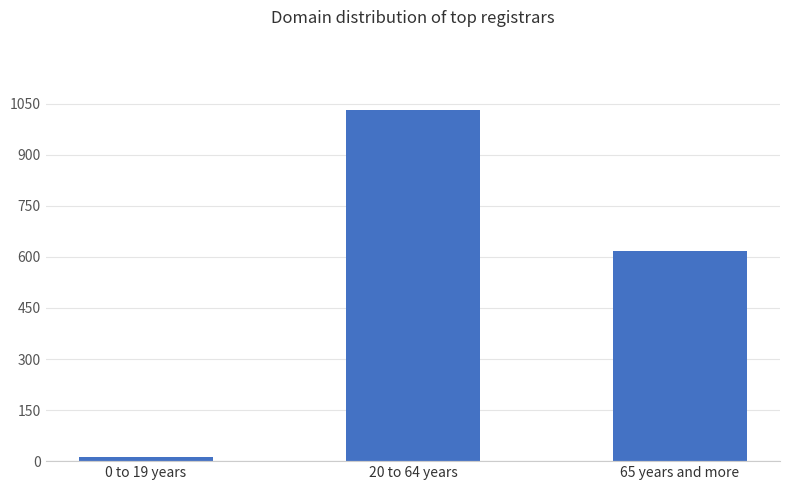

Are the bars horizontal?

No